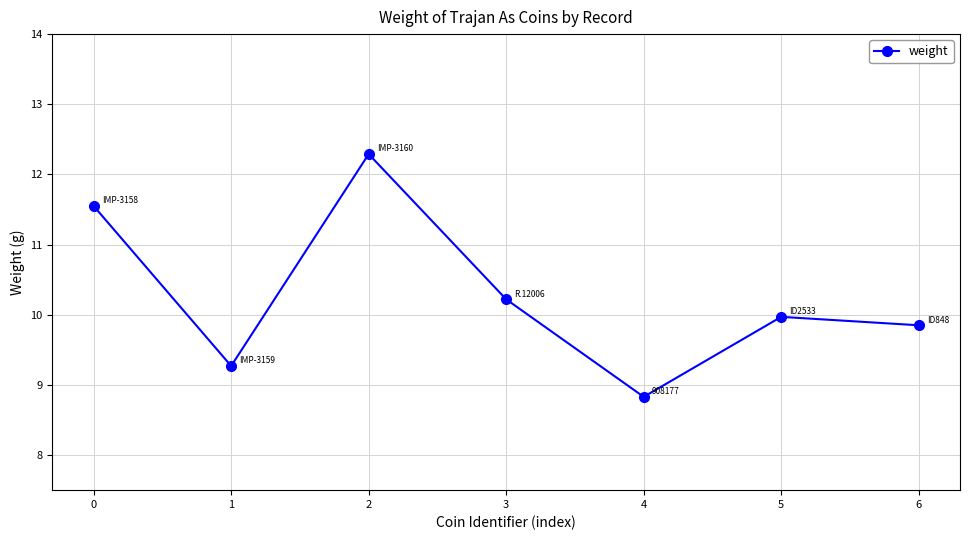

What is the sum of all values?

72.0